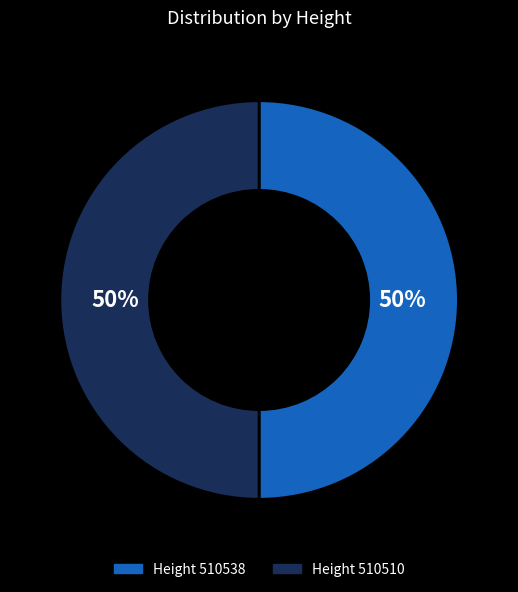

What is the ratio of the value at Height 510538 to the value at Height 510510?

1.0